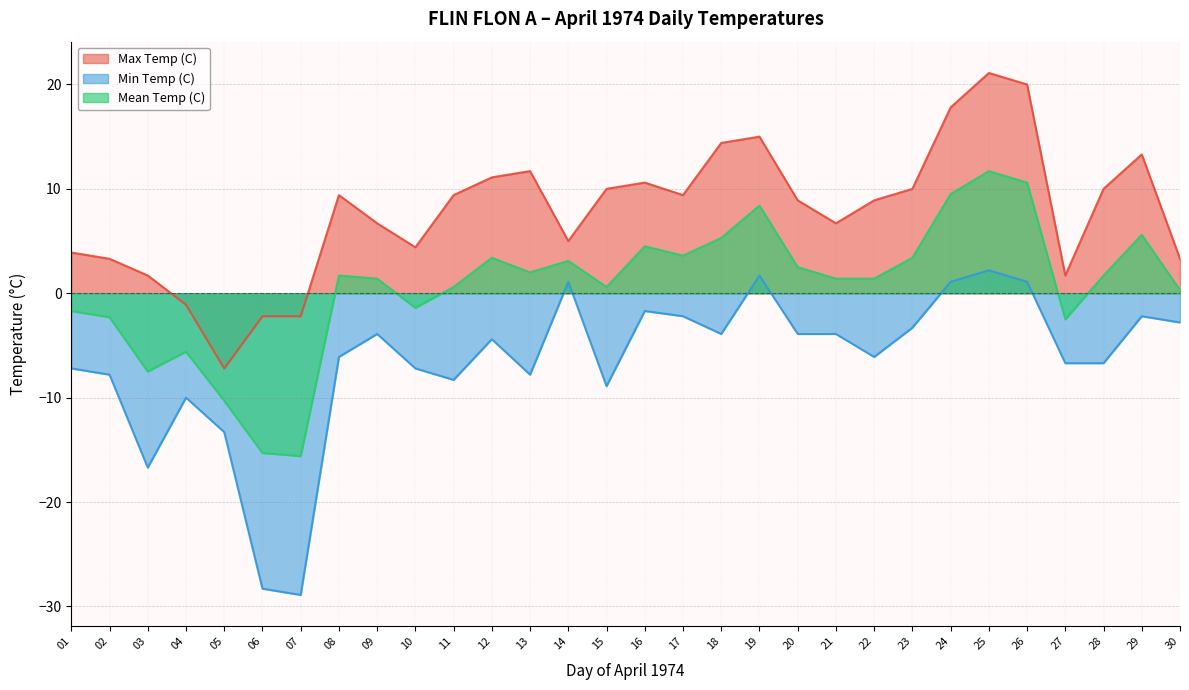

At which label is Max Temp (C) closest to 6?

09